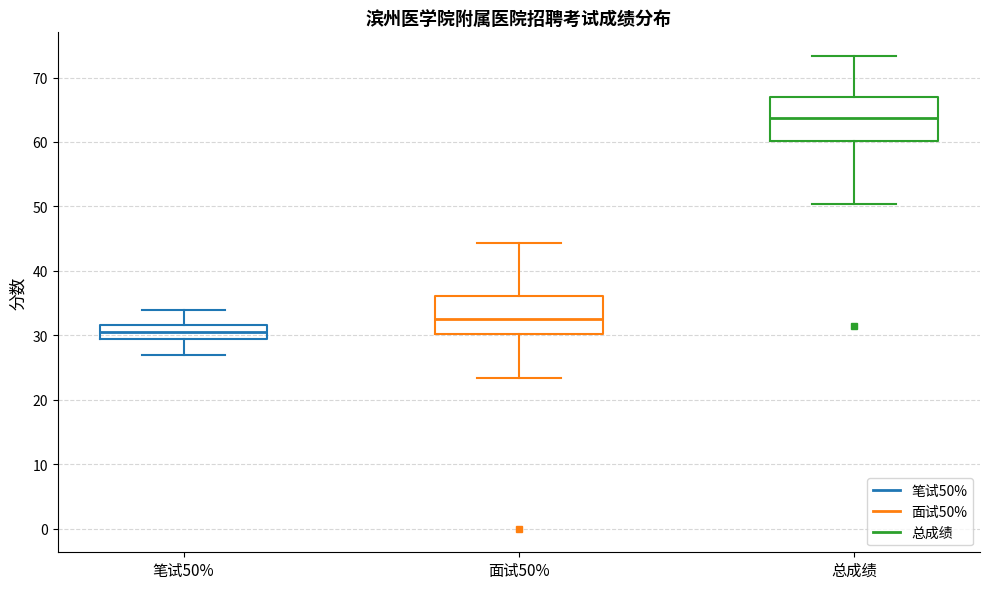

Reading left to right, transcribe this box plot: for each box, give where its median line is, the range the box spans, and where its two whiskers end, as read against the y-axis. The values are not printed on the chart, so give them approximately, as read against the axis.

笔试50%: median 31, box 29 to 32, whiskers 27 to 34
面试50%: median 33, box 30 to 36, whiskers 23 to 44
总成绩: median 64, box 60 to 67, whiskers 50 to 73